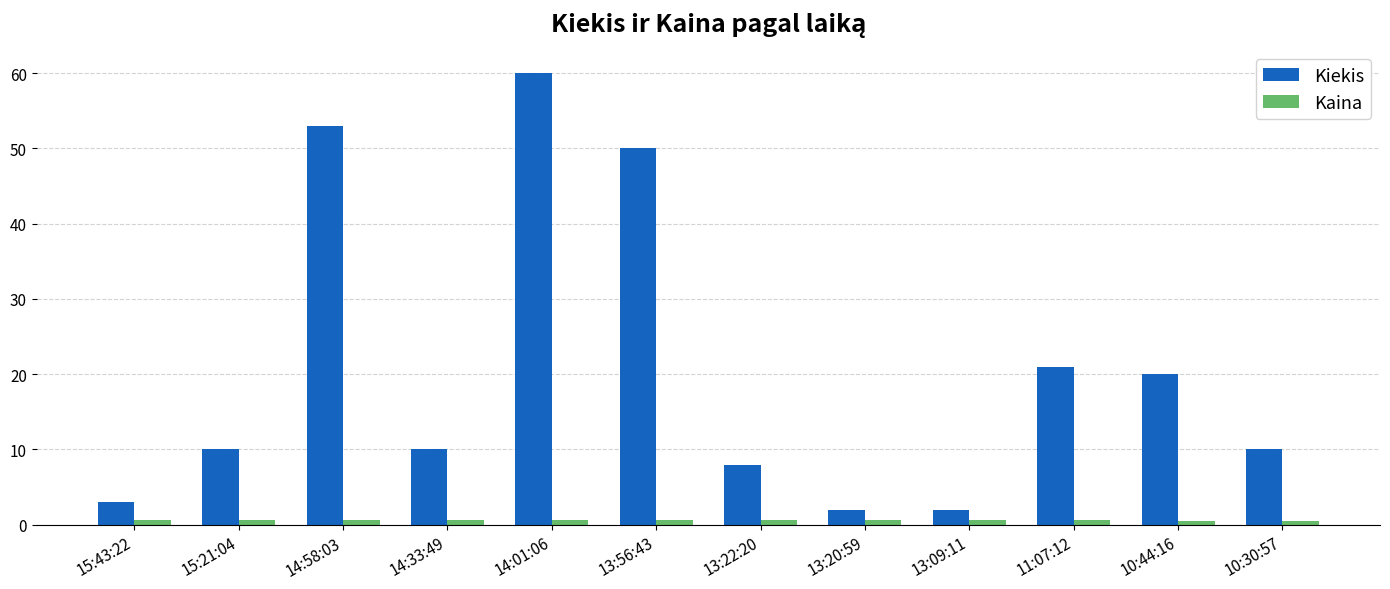

What is the lowest value of the Kiekis series?

2.0